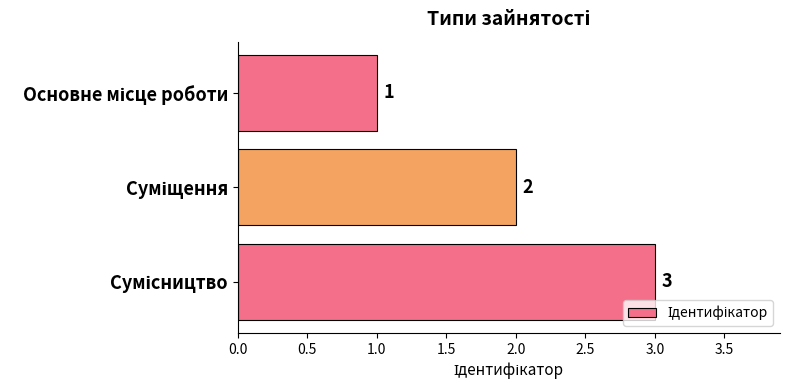

Count the values in the range 1 to 3.

3